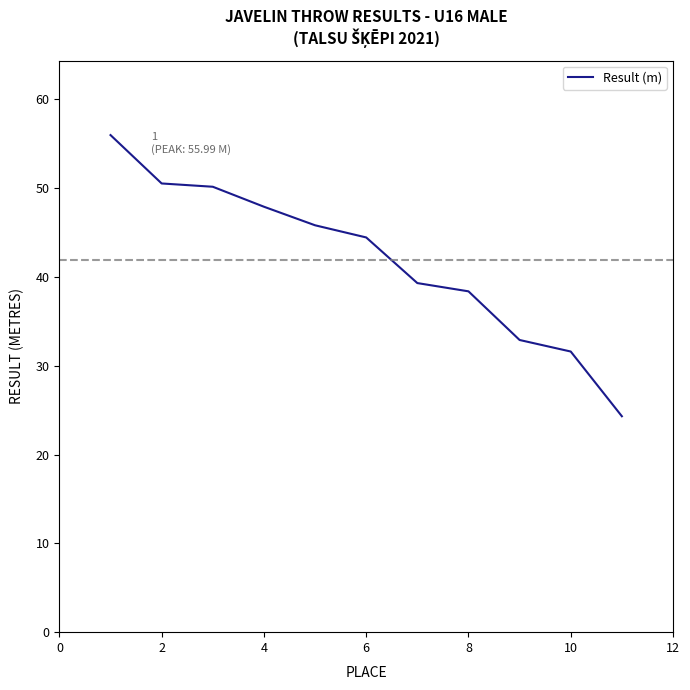

What is the greatest value displayed?

56.0